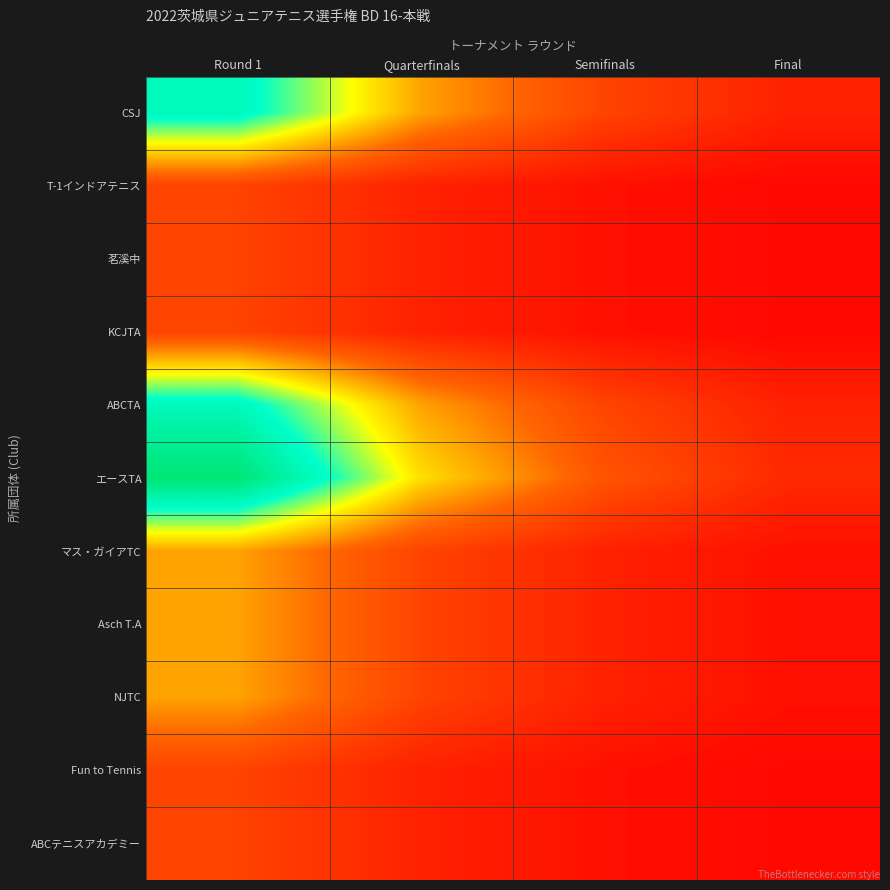

Reading left to right, what are all the values shown in this chart?

CSJ: Round 1=0.8	Quarterfinals=0.4	Semifinals=0.2	Final=0.1
T-1インドアテニス: Round 1=0.2	Quarterfinals=0.1	Semifinals=0.1	Final=0.0
茗溪中: Round 1=0.2	Quarterfinals=0.1	Semifinals=0.1	Final=0.0
KCJTA: Round 1=0.2	Quarterfinals=0.1	Semifinals=0.1	Final=0.0
ABCTA: Round 1=0.8	Quarterfinals=0.4	Semifinals=0.2	Final=0.1
エースTA: Round 1=1.0	Quarterfinals=0.5	Semifinals=0.2	Final=0.1
マス・ガイアTC: Round 1=0.4	Quarterfinals=0.2	Semifinals=0.1	Final=0.1
Asch T.A: Round 1=0.4	Quarterfinals=0.2	Semifinals=0.1	Final=0.1
NJTC: Round 1=0.4	Quarterfinals=0.2	Semifinals=0.1	Final=0.1
Fun to Tennis: Round 1=0.2	Quarterfinals=0.1	Semifinals=0.1	Final=0.0
ABCテニスアカデミー: Round 1=0.2	Quarterfinals=0.1	Semifinals=0.1	Final=0.0